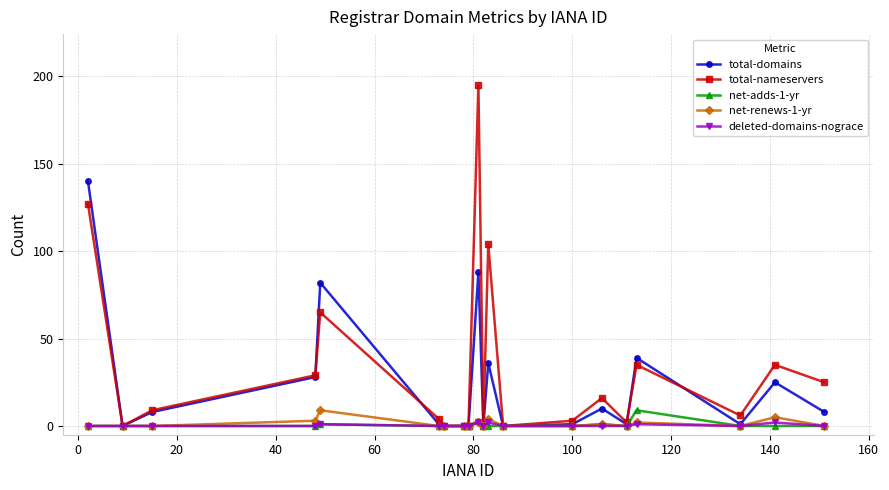

What is the maximum value for total-nameservers?

195